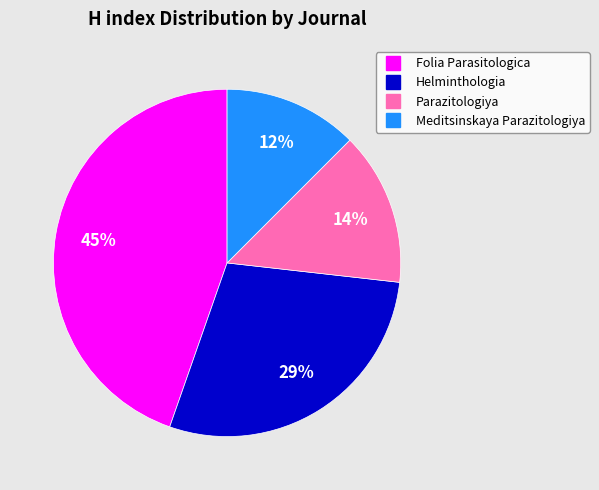

Which category has the biggest portion of the pie?

Folia Parasitologica